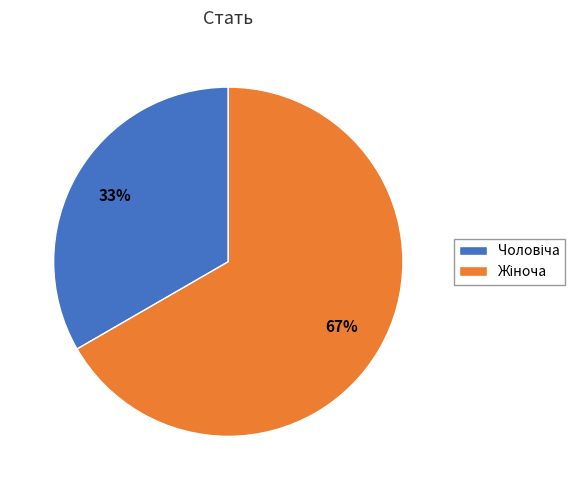

Is there any slice that represents more than half of the pie?

Yes